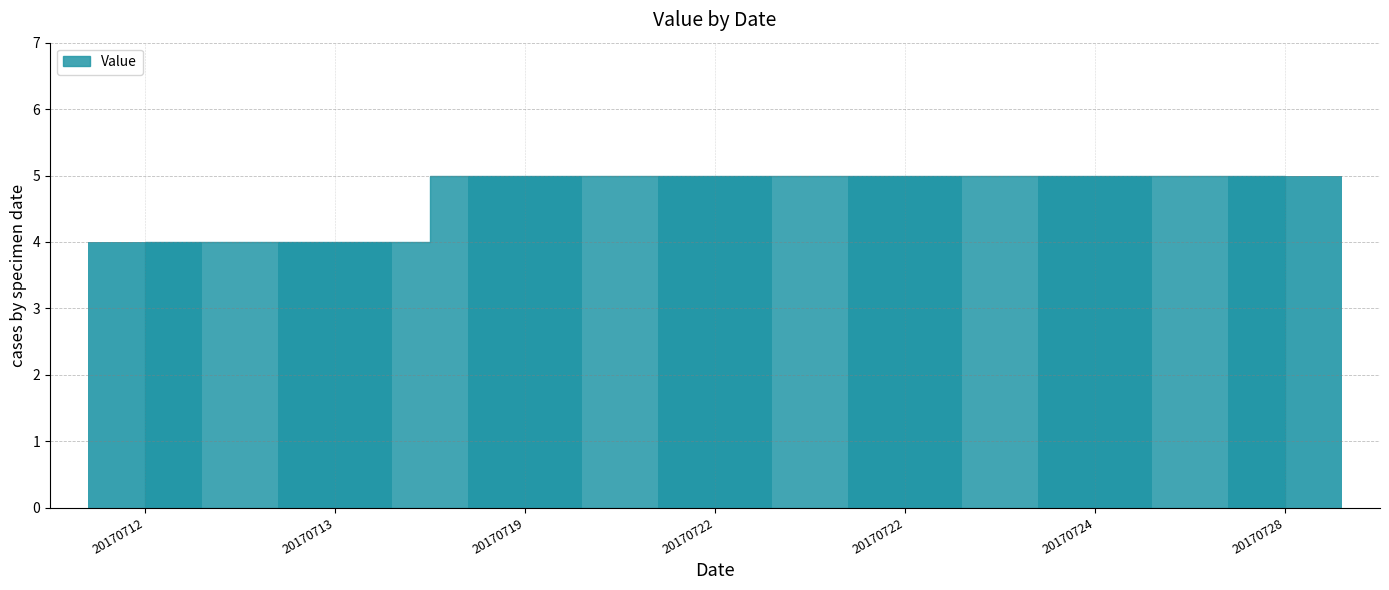

How many series are shown in this chart?

1